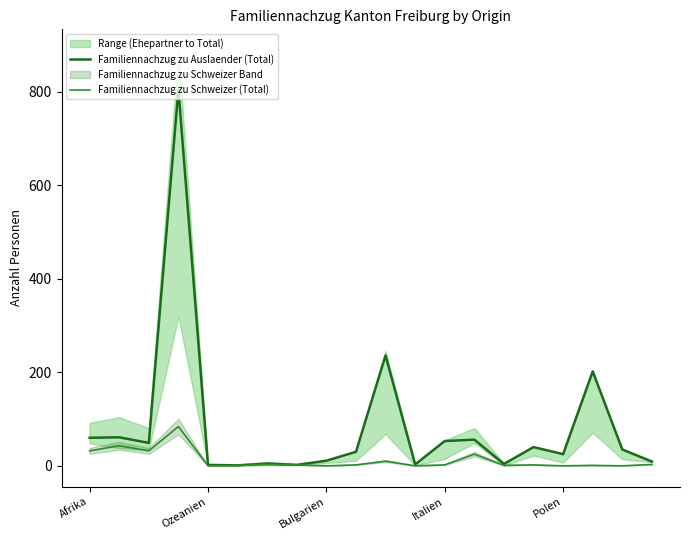

What is the value of the Familiennachzug zu Auslaender (Total) point at the 1st from the left?

60